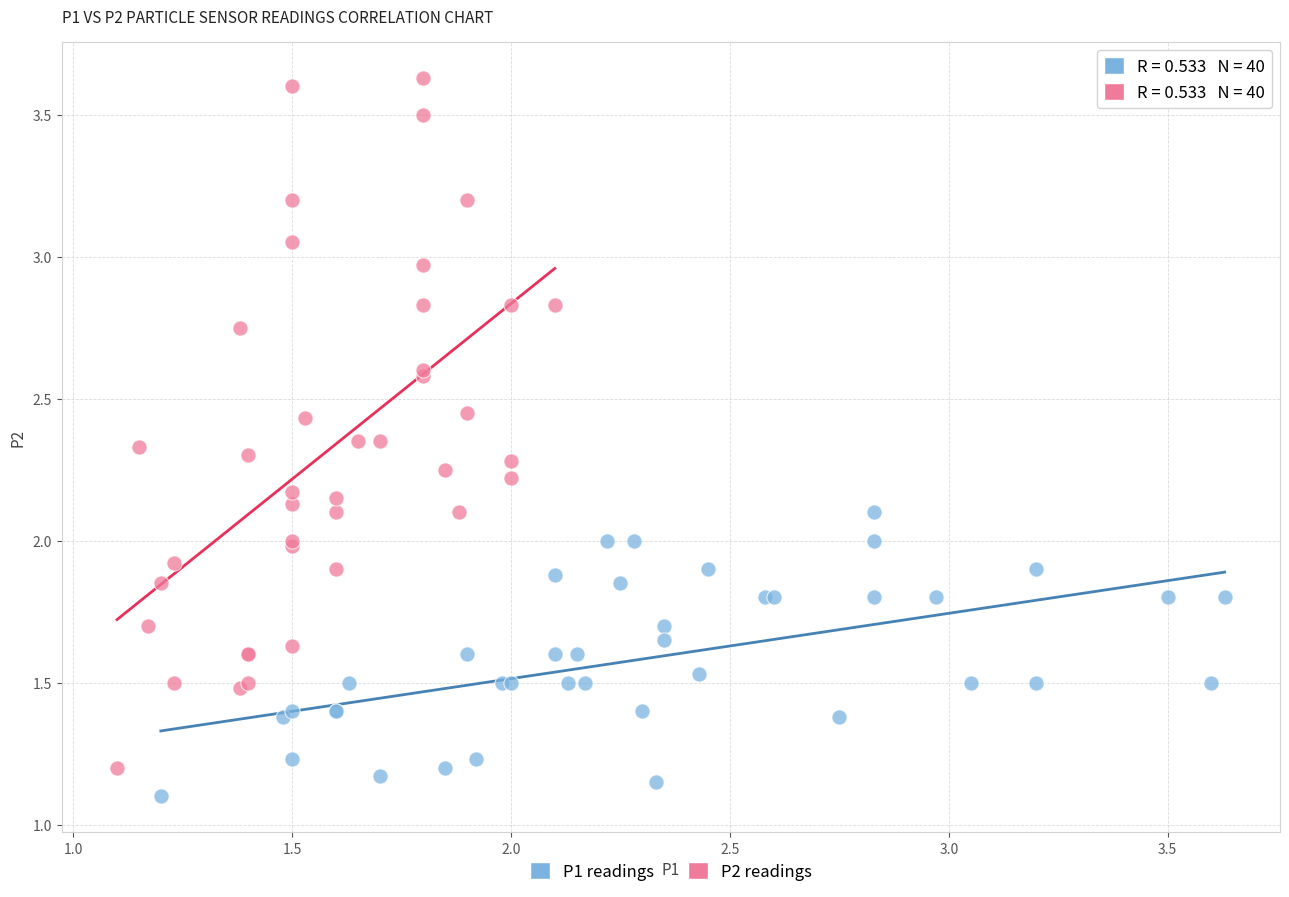

Which series has the widest spread of Y values?

P2 readings